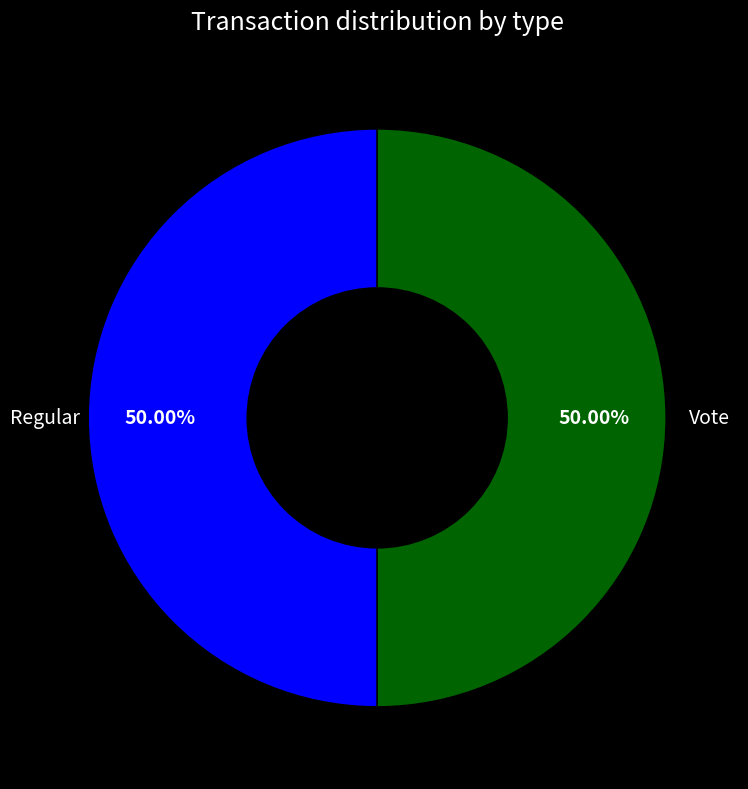

To the nearest percent, what is the average slice percentage?

50%